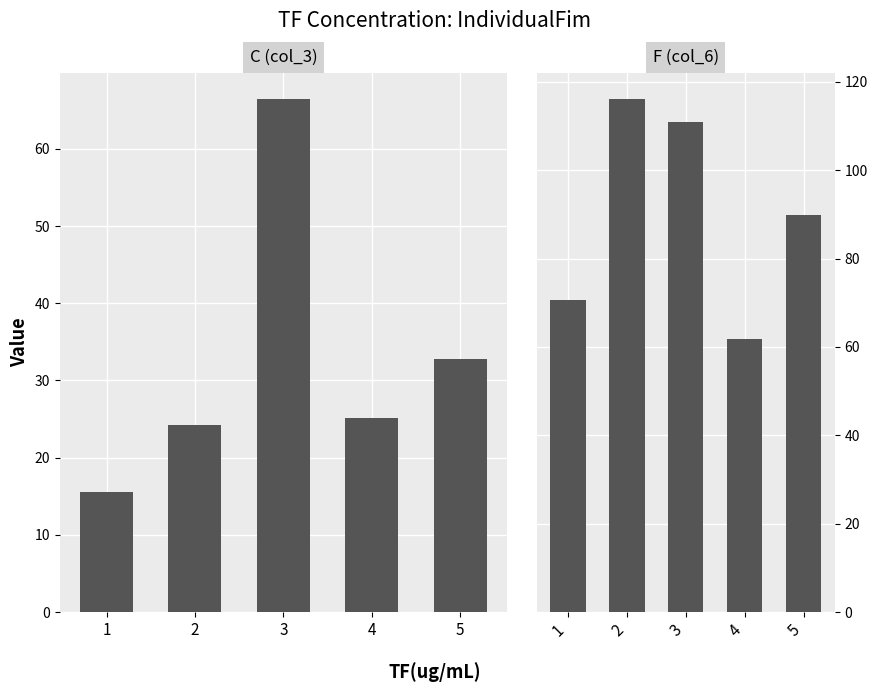

The F series shows 70.6 at 1. True or false?

True